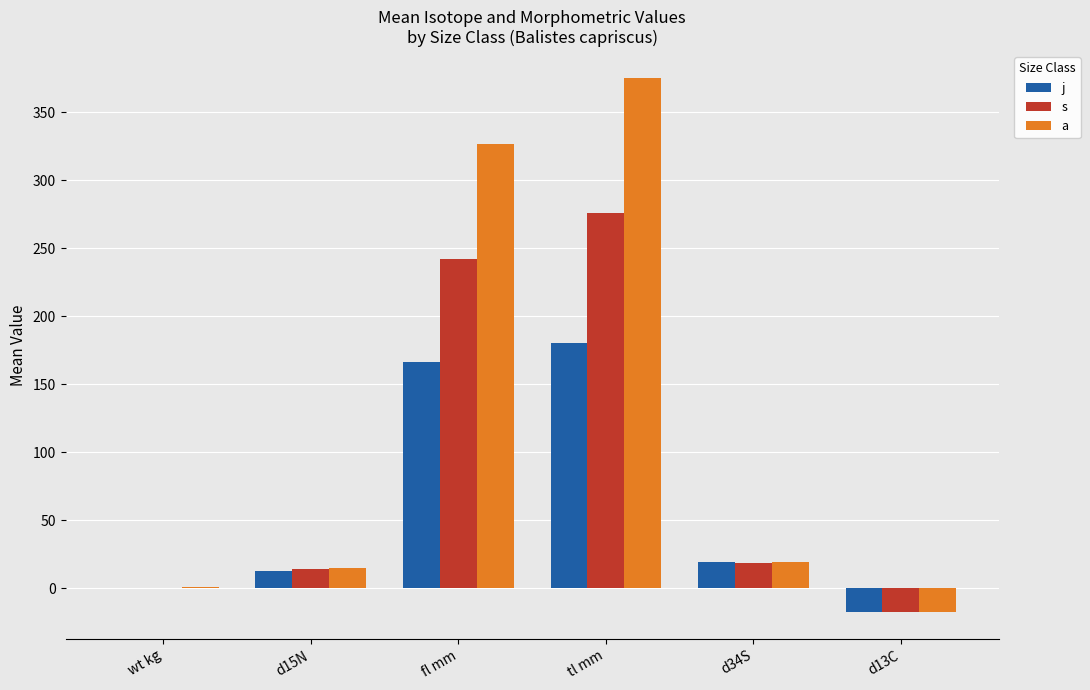

Is the value of a at wt kg greater than the value of s at fl mm?

No